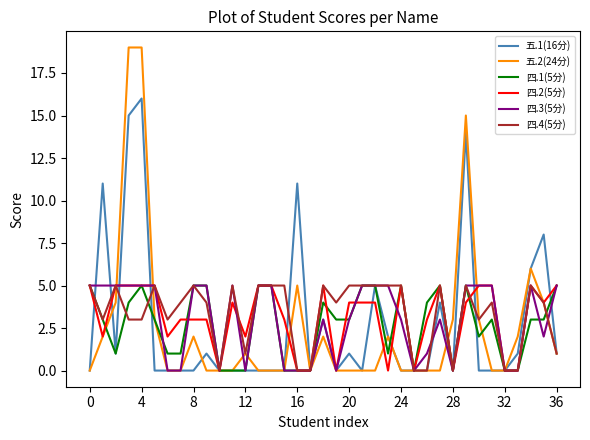

Which series has the largest range (max minus min)?

五.2(24分)